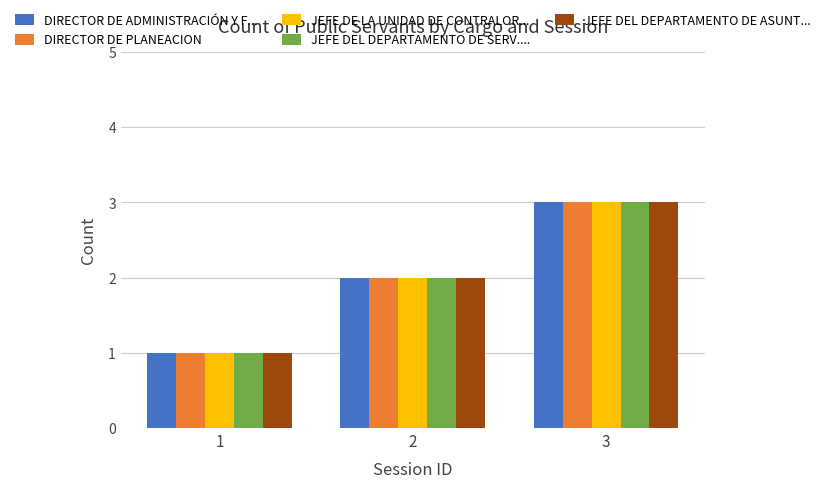

What is the sum of all JEFE DEL DEPARTAMENTO DE SERV.... values?

6